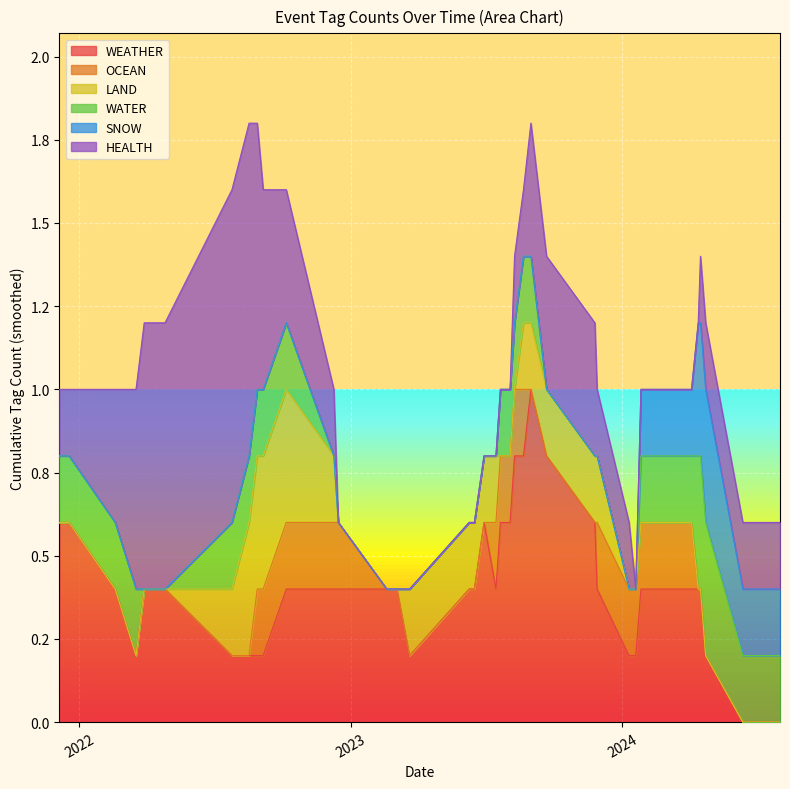

Which has a higher value, 2023-02-18 or 2022-08-17?

2023-02-18